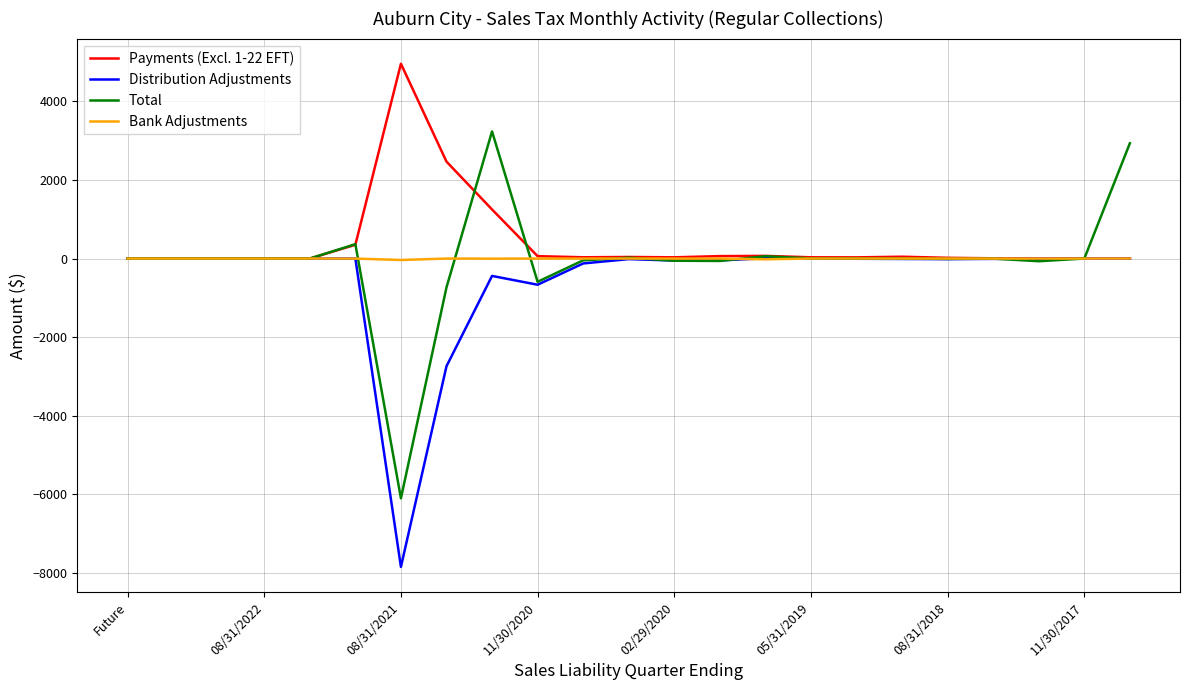

What is the lowest value of the Distribution Adjustments series?

-7846.4